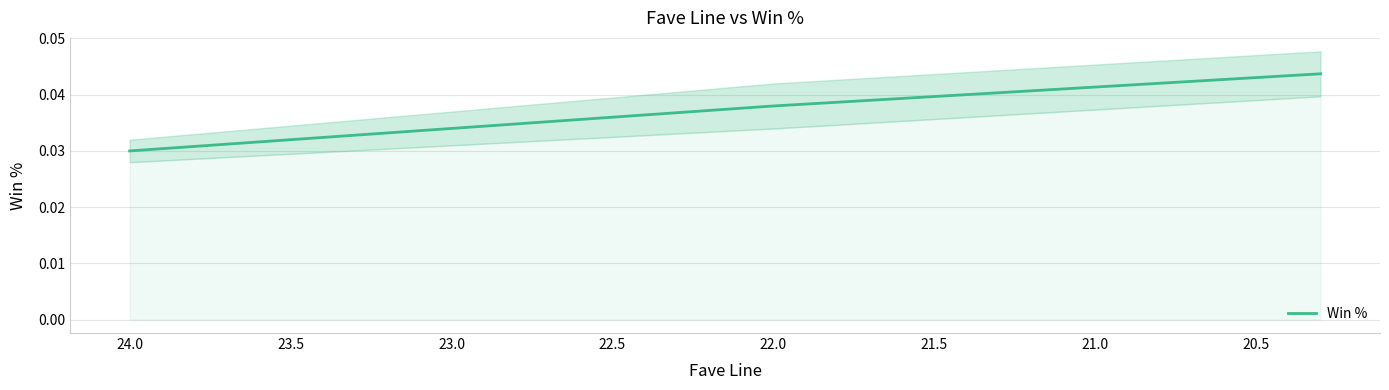

How many values are between 0 and 1?

38